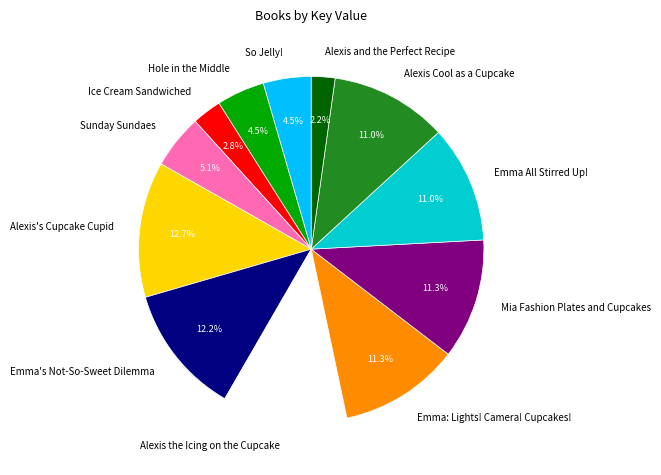

Is there any slice that represents more than half of the pie?

No